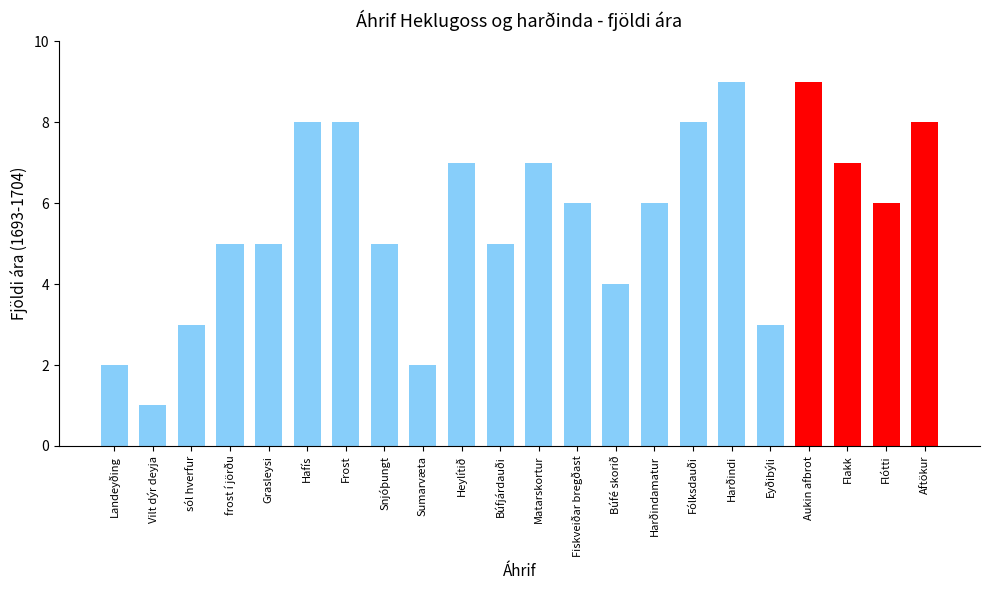

What is the ratio of the value at Hafís to the value at Harðindamatur?

1.3